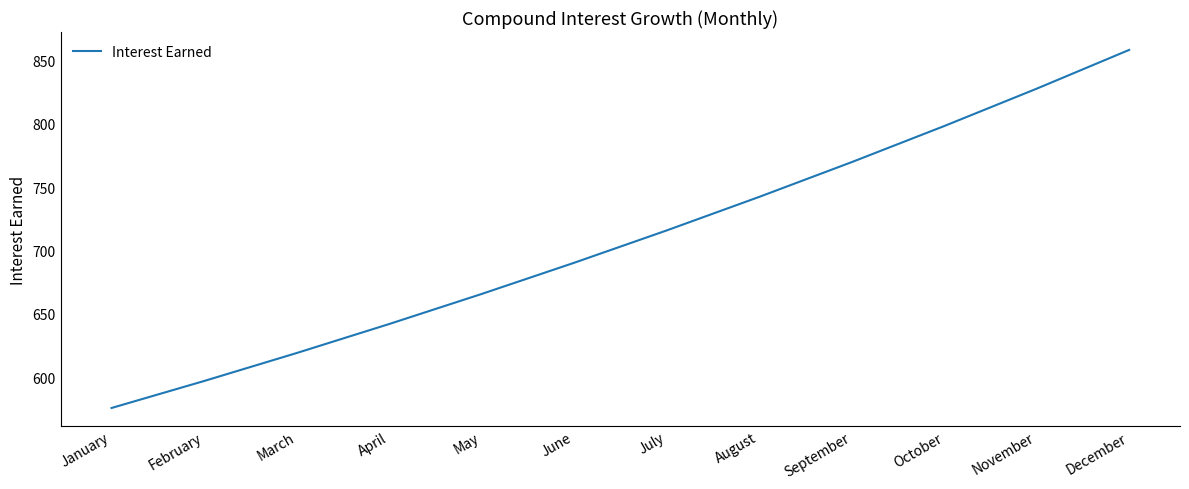

Which has a higher value, April or February?

April